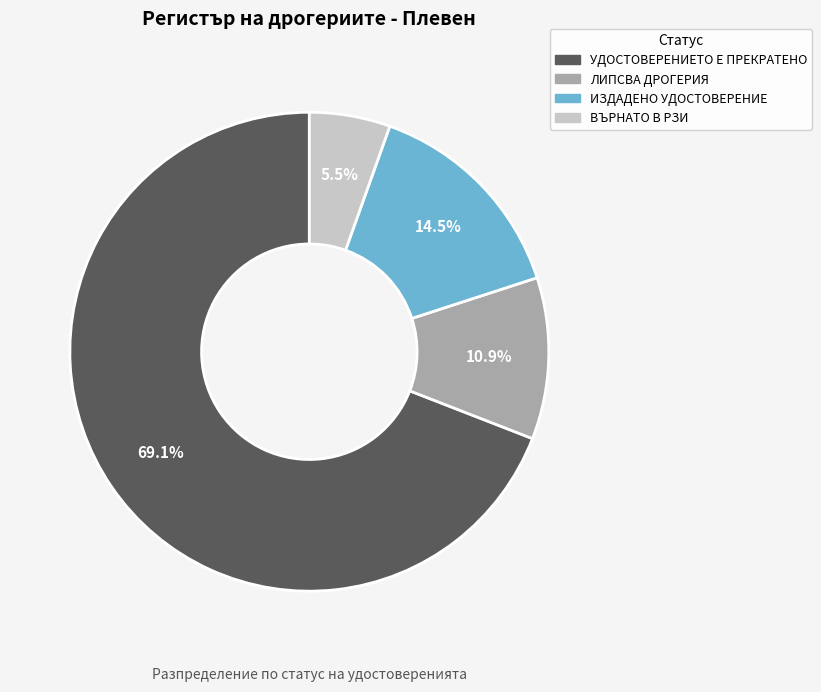

Is there a majority slice in this chart?

Yes